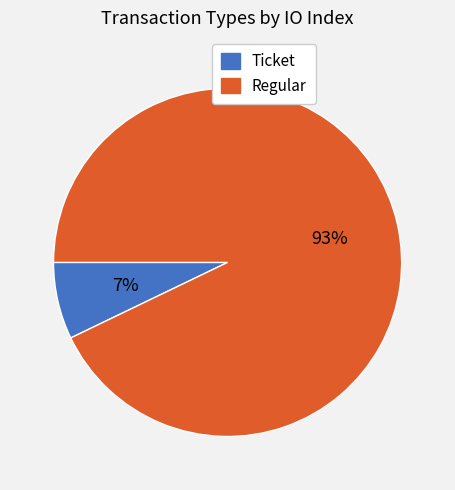

Which slice represents more than half of the pie?

Regular